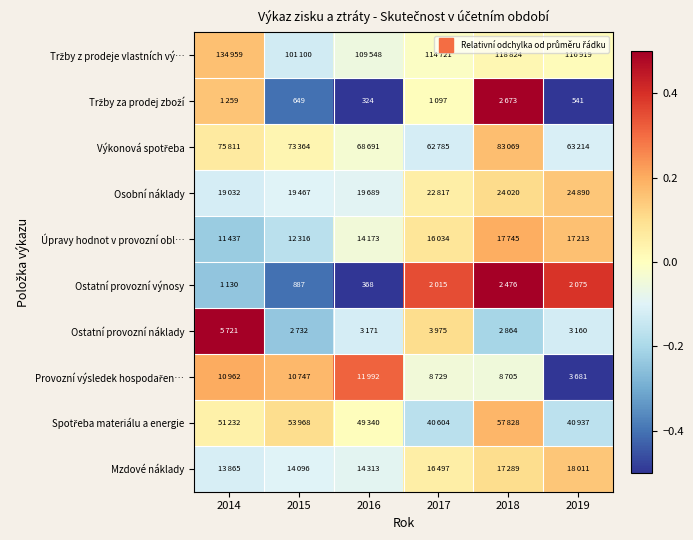

Which has a higher value, 2019 or 2016?

2019